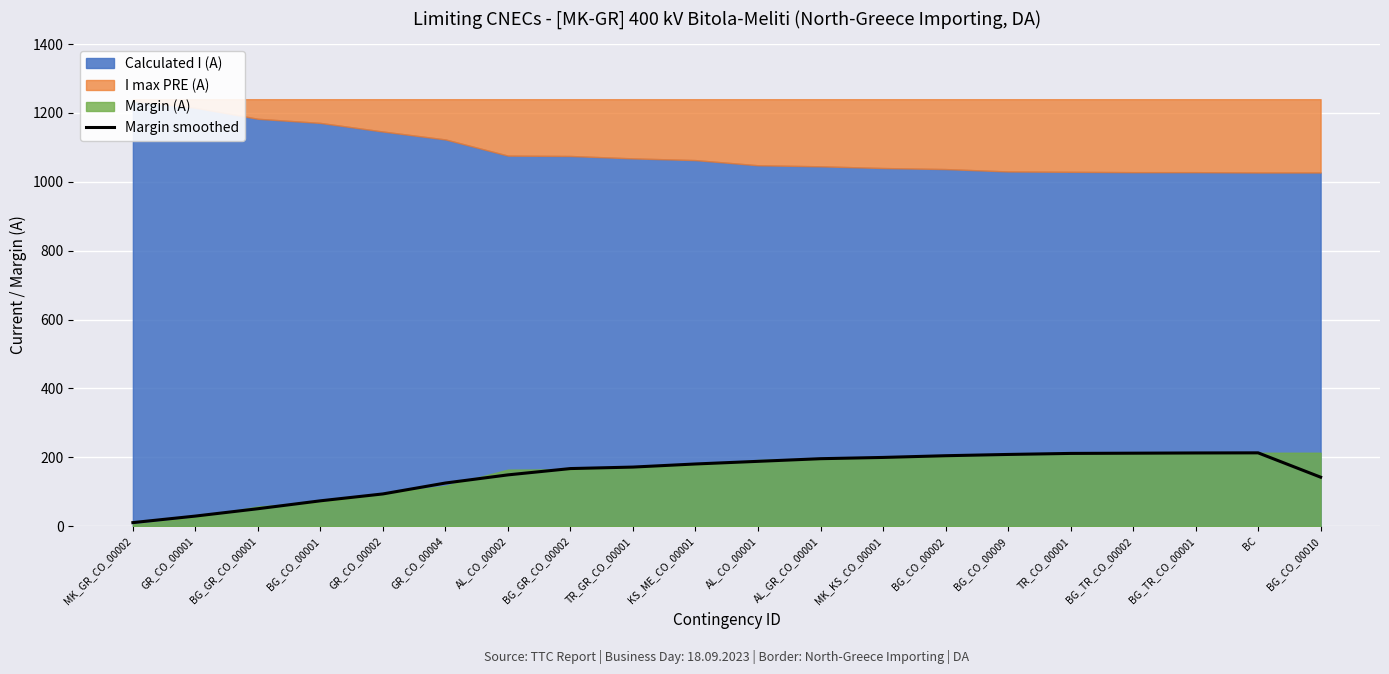

Is it true that the value at MK_GR_CO_00002 is 16.7?

False